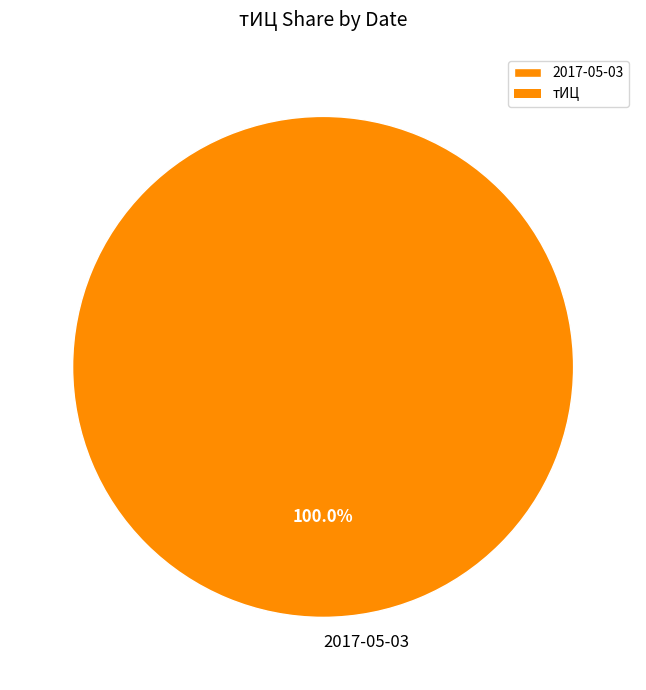

True or false: 2017-05-03 accounts for 100% of the total.

True